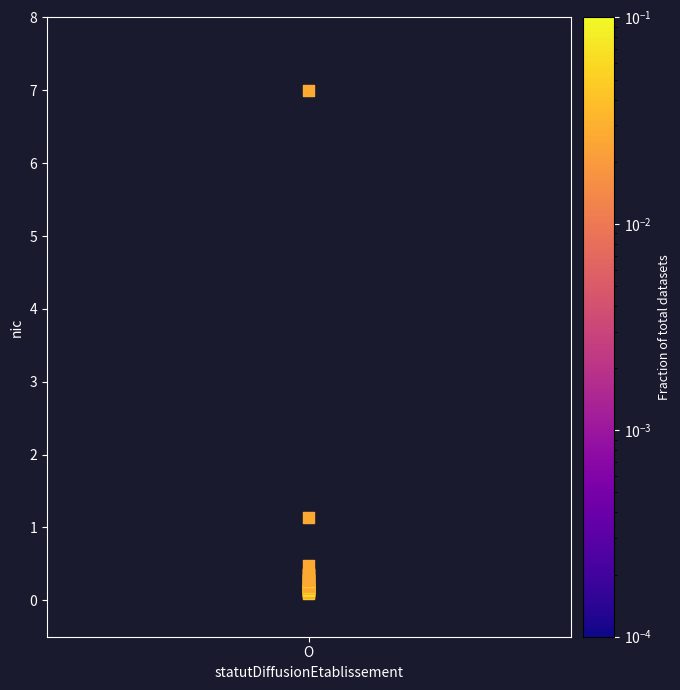

What Y value in the scatter plot is closest to 3?

1.1